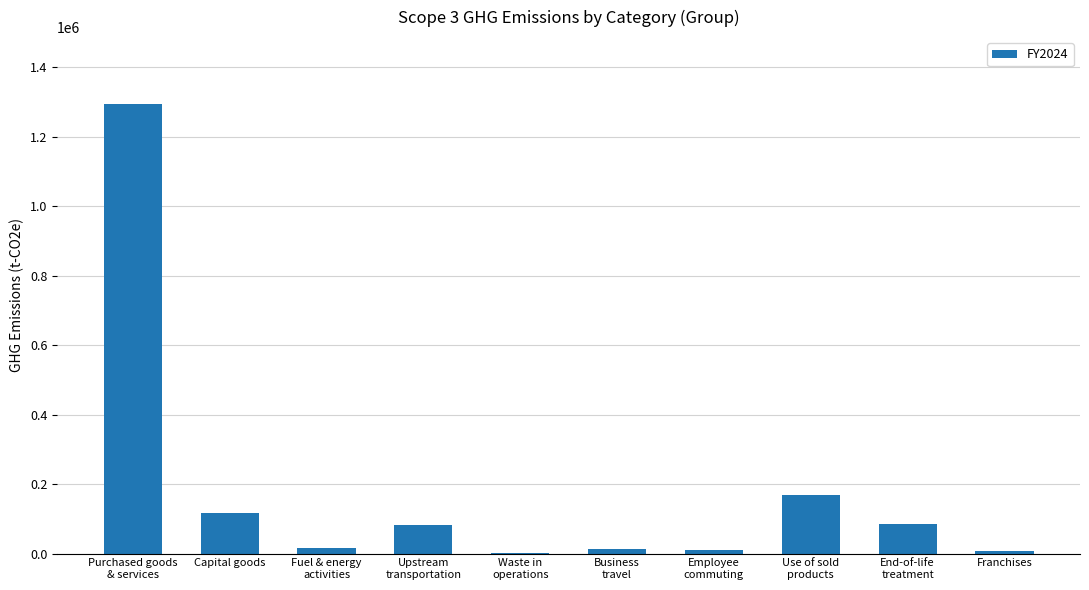

What is the maximum value shown in the chart?

1293127.2